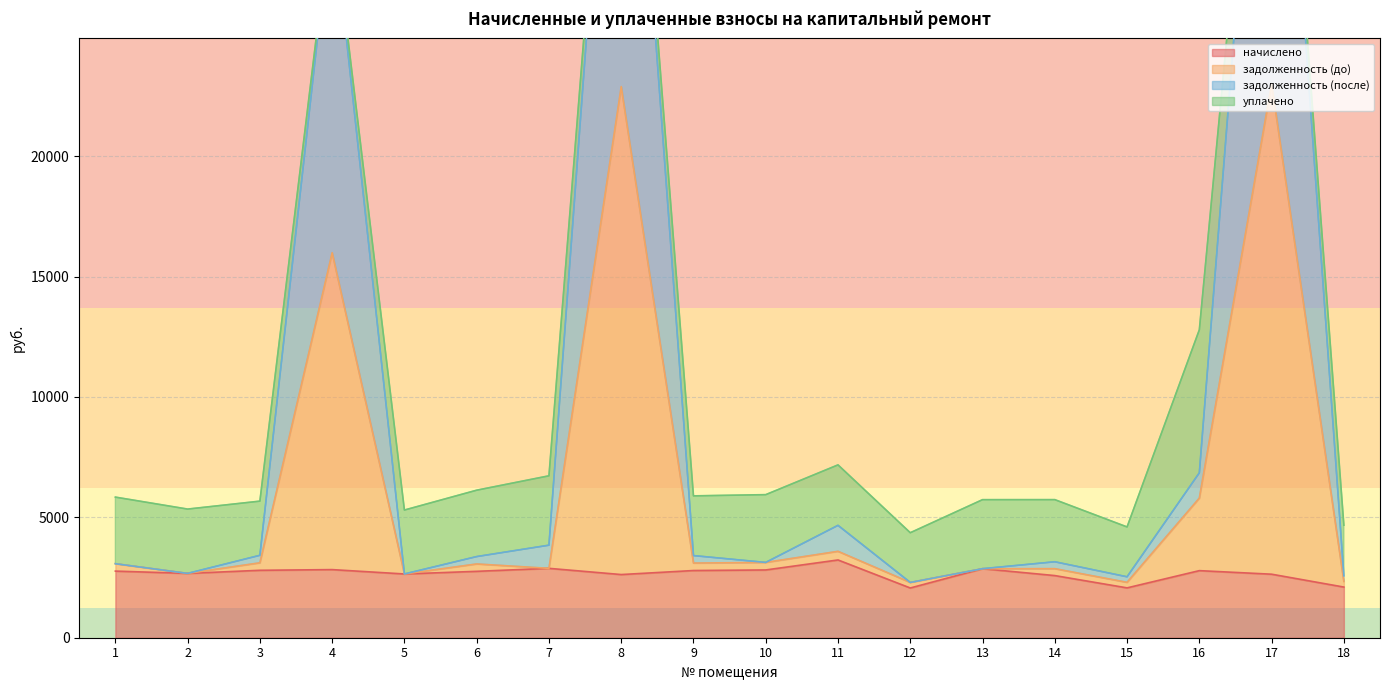

What is the difference between the начислено values at 7 and 12?

815.7